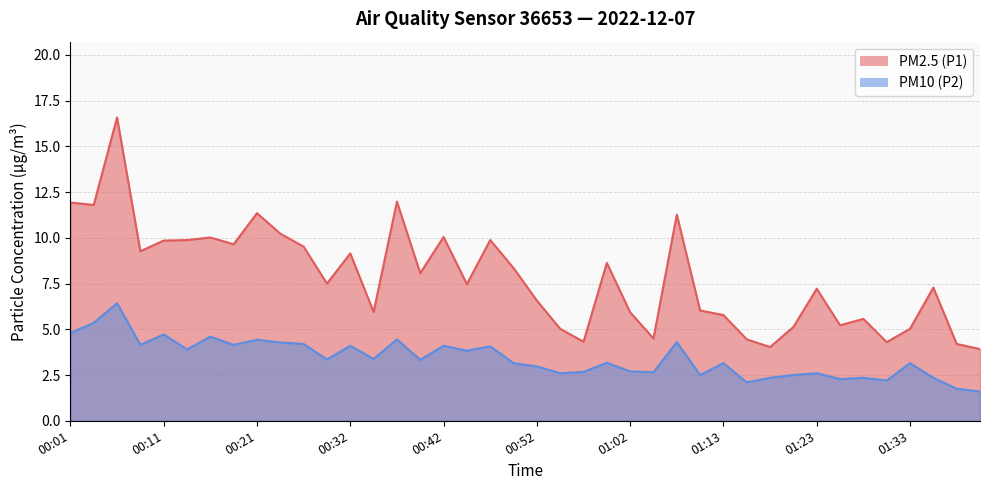

Which has a higher value, 00:57 or 00:39?

00:39